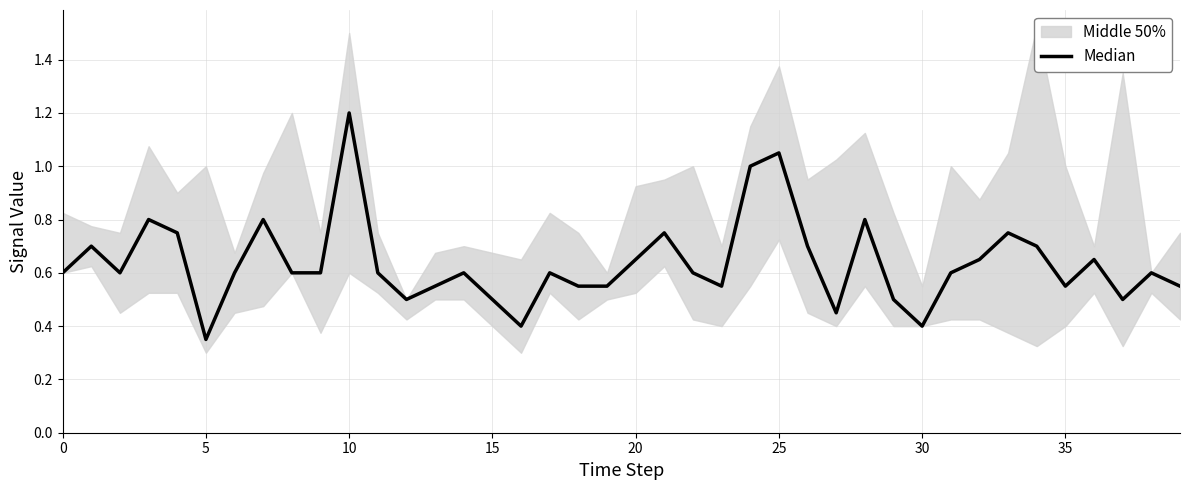

How many interior local peaks (higher than both neighbors) does the data have?

12